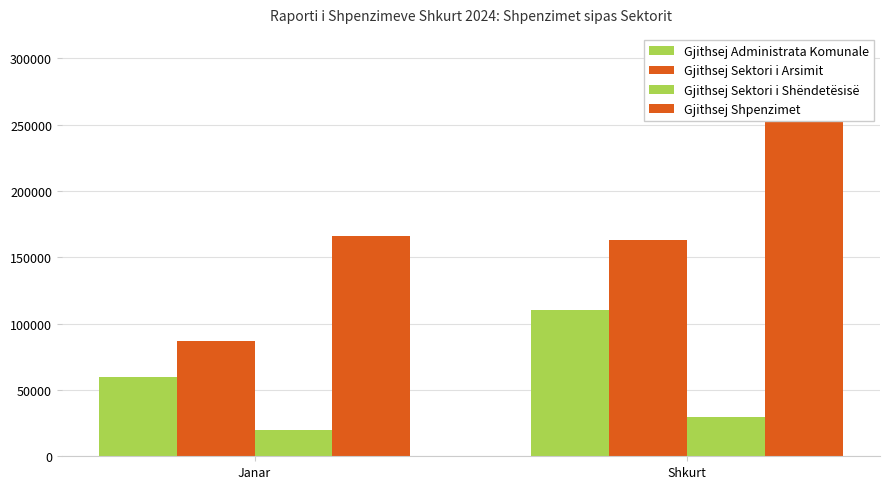

What is the total value across all series at Janar?

332463.6